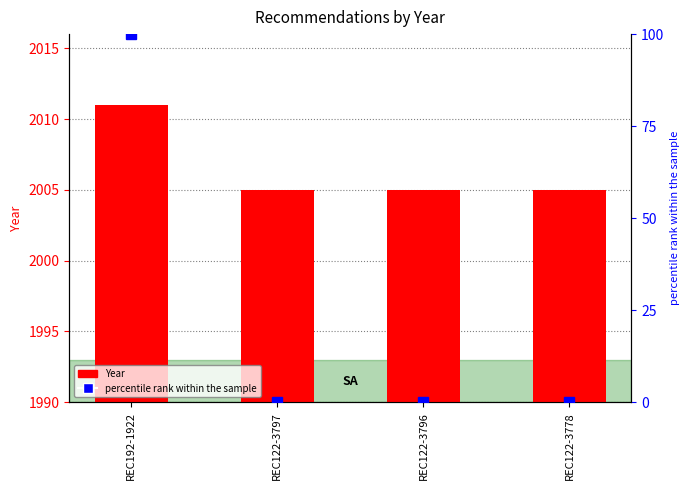

What value does the Year series have at REC122-3797?

2005